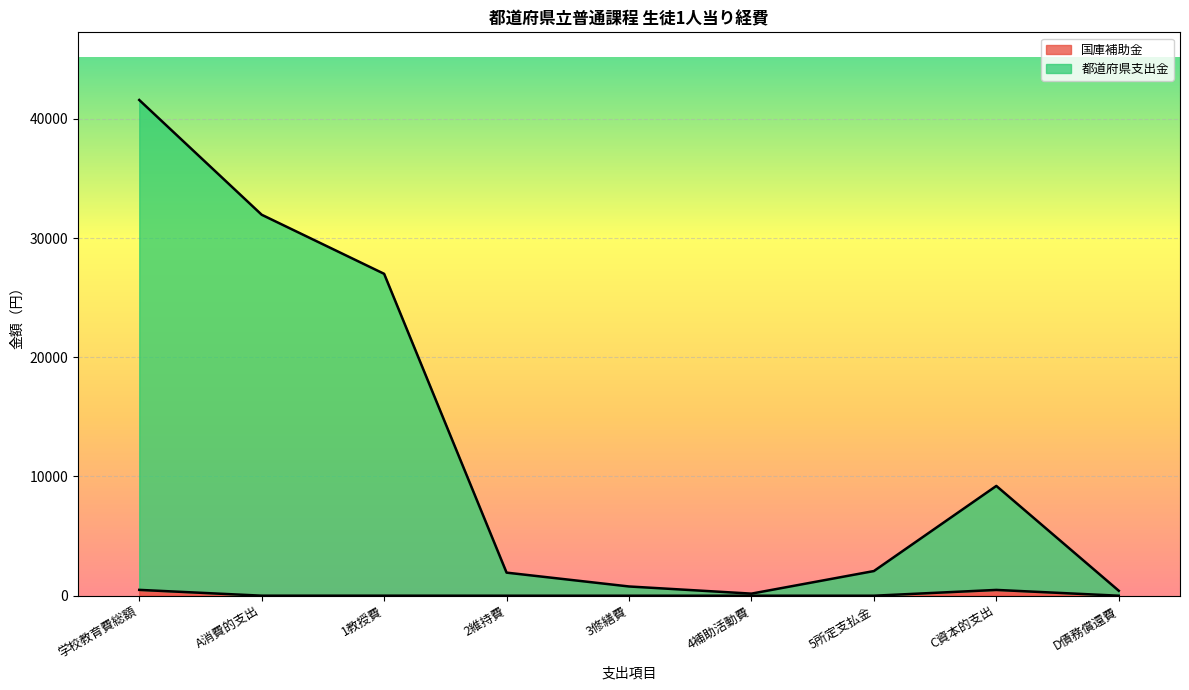

What is the spread (max minus min) of values at 3修繕費?

775